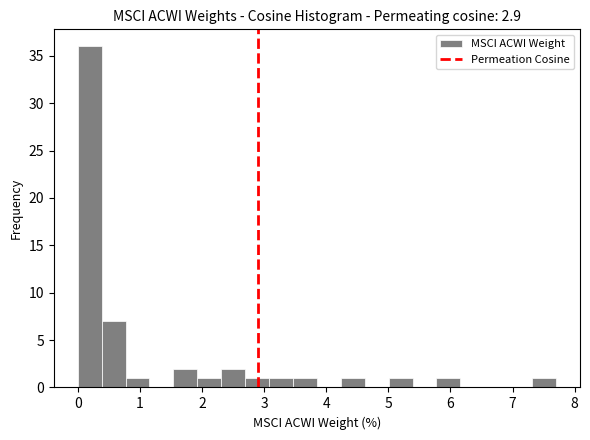

Read against the x-axis, roughly where is the centre of the tallest bar?

0.2